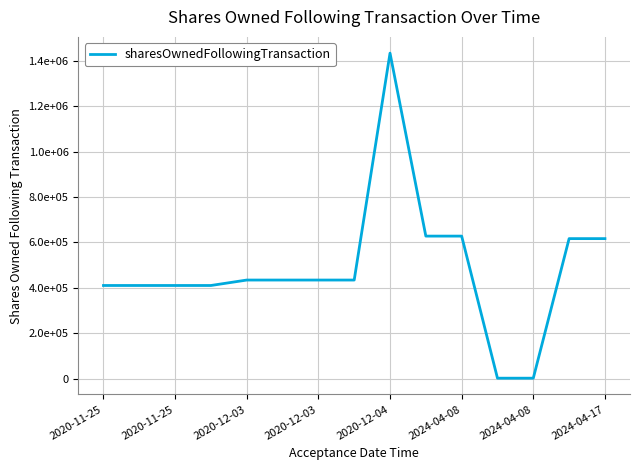

Is this an area chart (filled region under the line)?

No